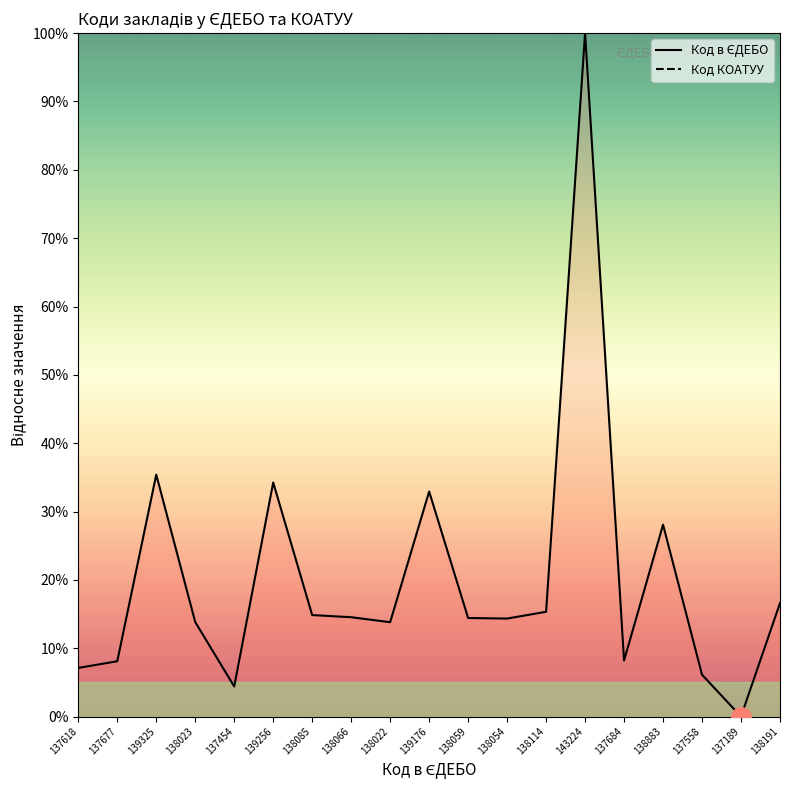

Is it true that Код КОАТУУ equals nan at 139256?

False